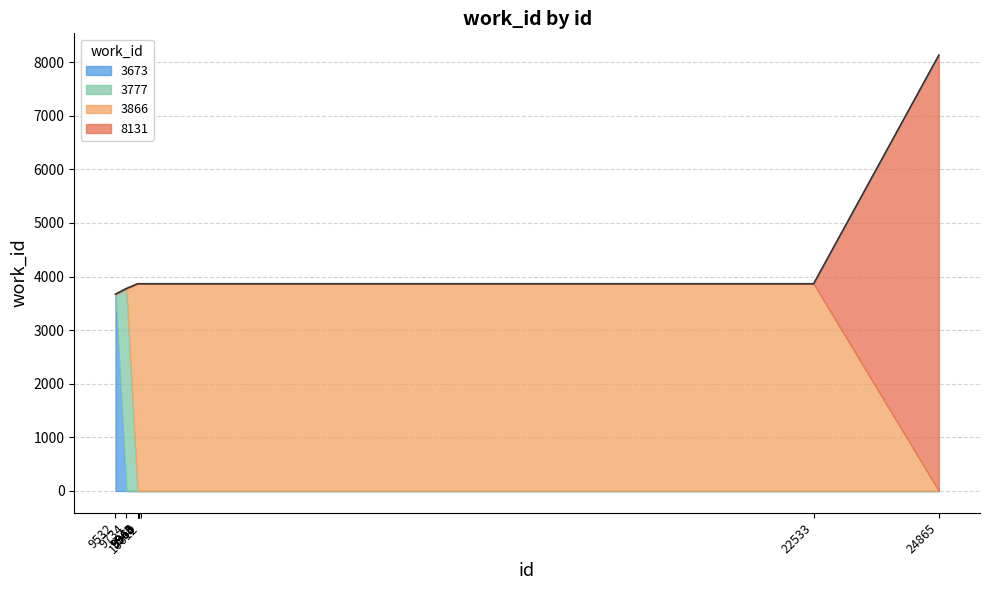

Is it true that the value at 9963 is 1463?

False